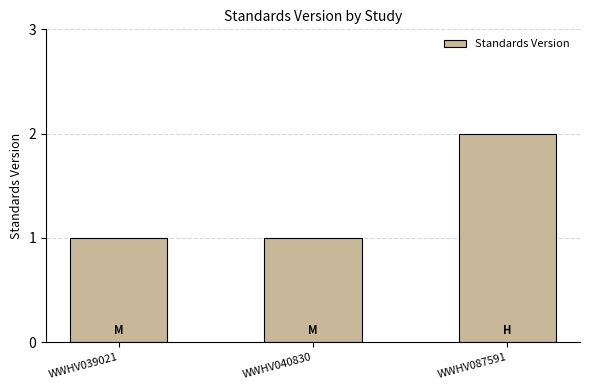

Which category has the highest value across all series?

WWHV087591